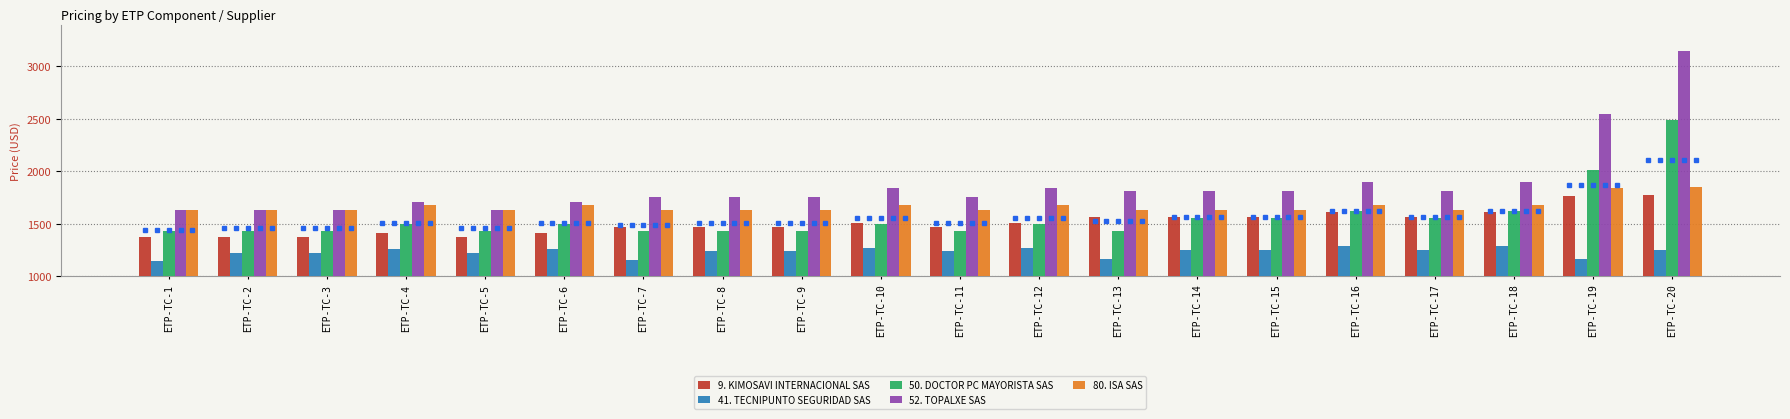

Rank the series at ETP-TC-7 from lowest to highest value.

41. TECNIPUNTO SEGURIDAD SAS, 50. DOCTOR PC MAYORISTA SAS, 9. KIMOSAVI INTERNACIONAL SAS, 80. ISA SAS, 52. TOPALXE SAS